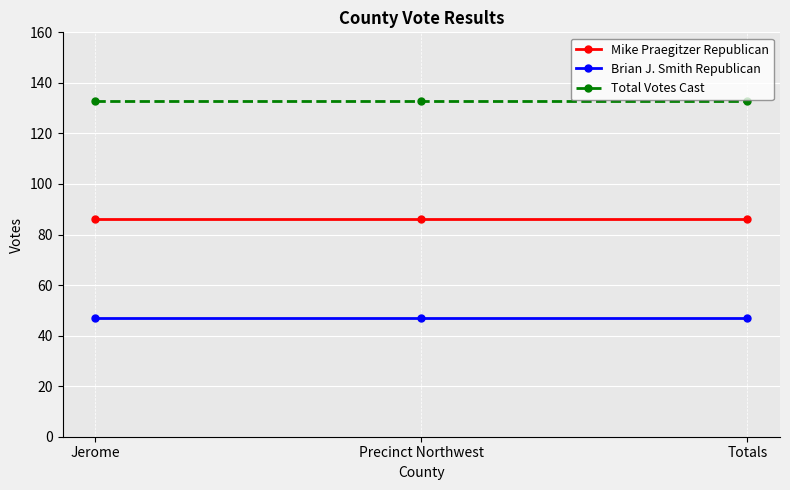

What position from the left is Totals?

3